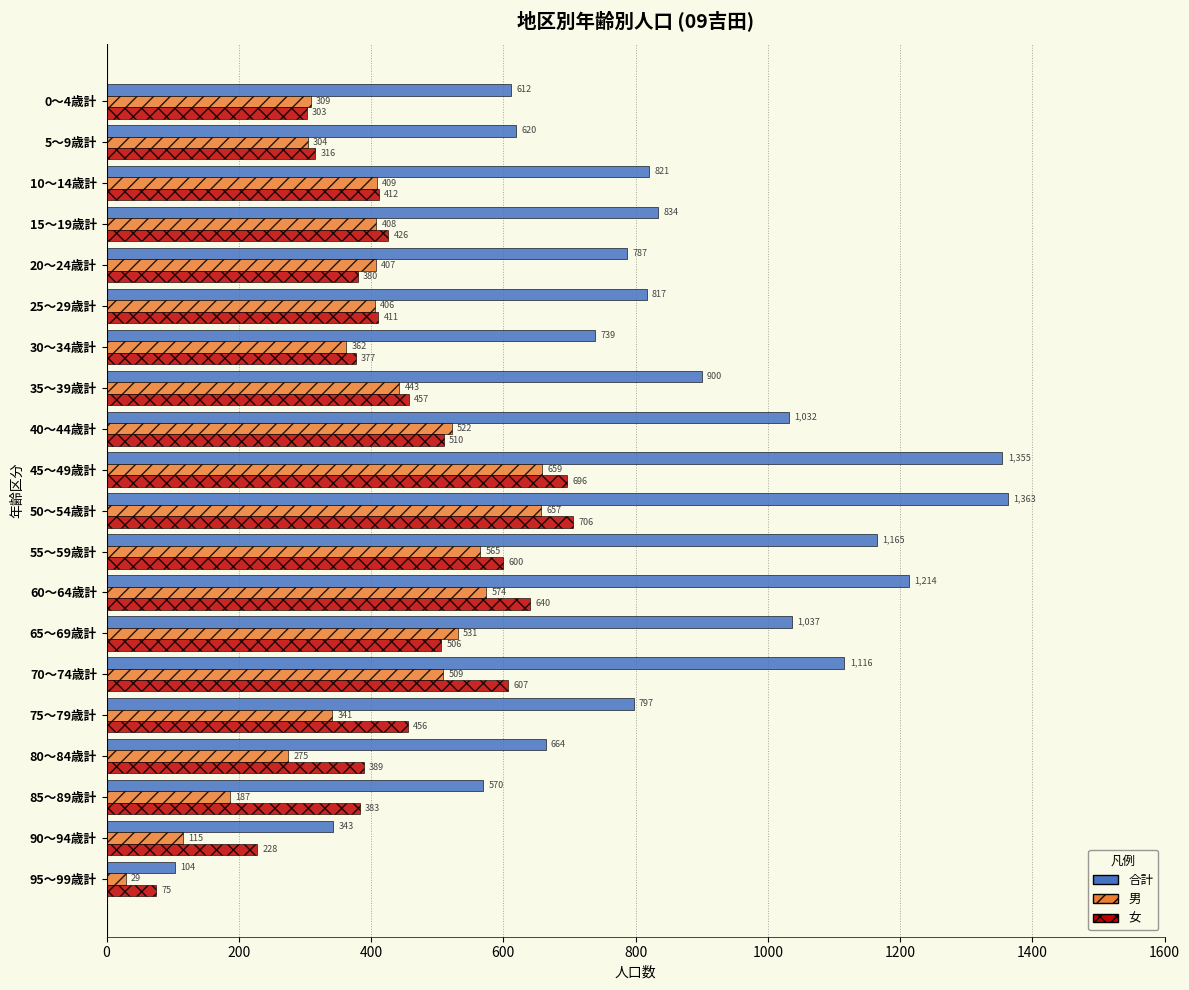

At which label does 合計 reach its peak?

50～54歳計